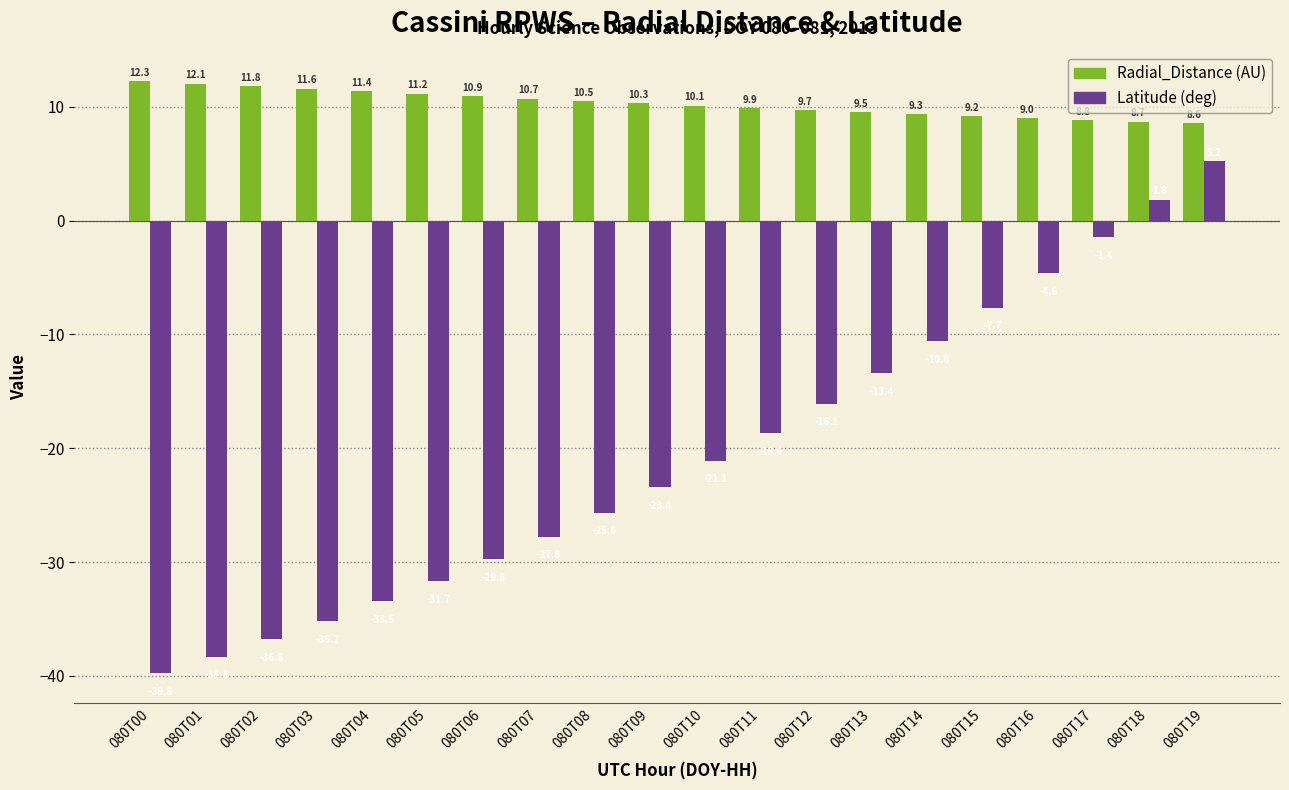

What is the difference between the highest and lowest values at 080T02?

48.6